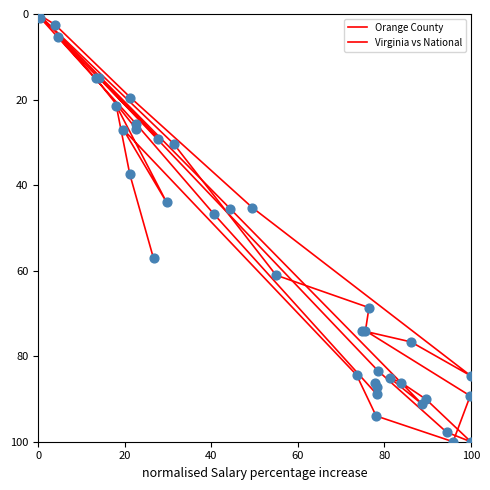

Which series reaches the maximum Y coordinate?

Orange County